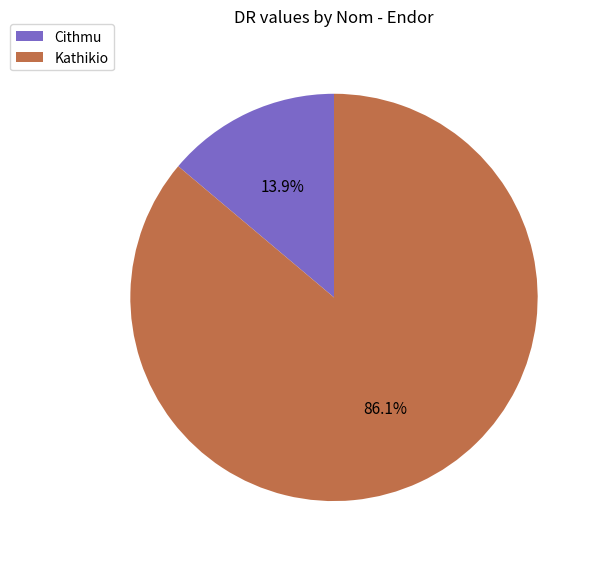

Which category has the smallest portion of the pie?

Cithmu